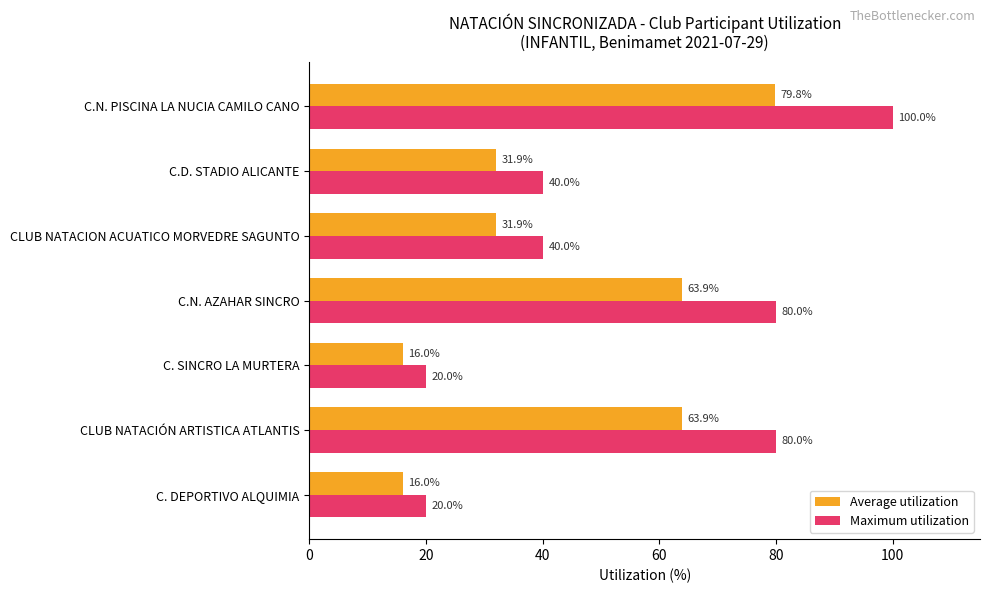

Rank the series by their average value, from highest to lowest.

Maximum utilization, Average utilization